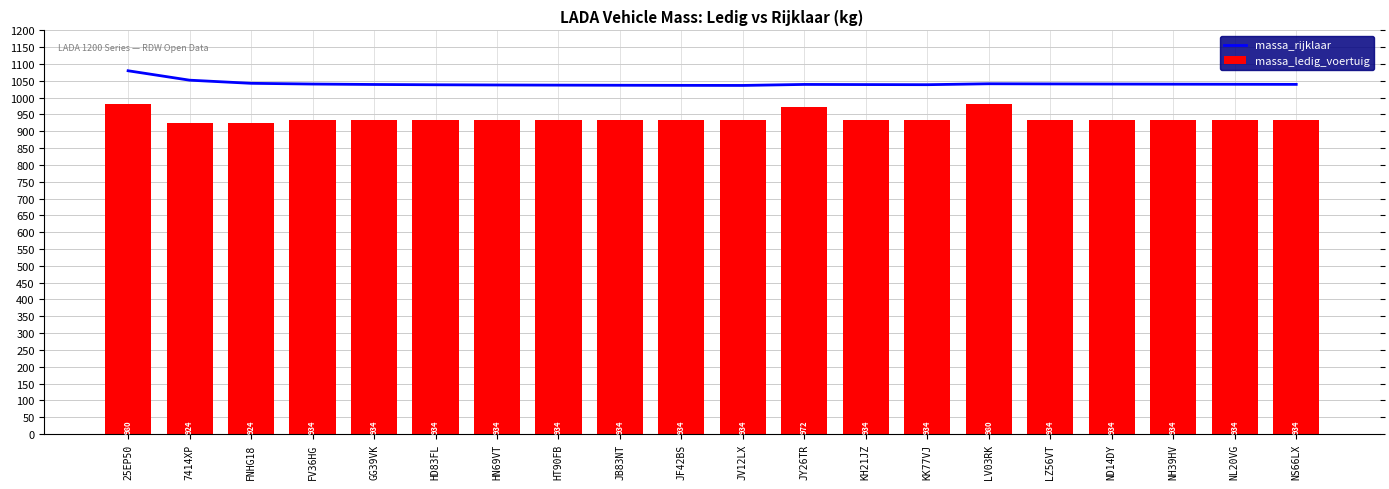

What is the total value across all series at LV03RK?

2021.3